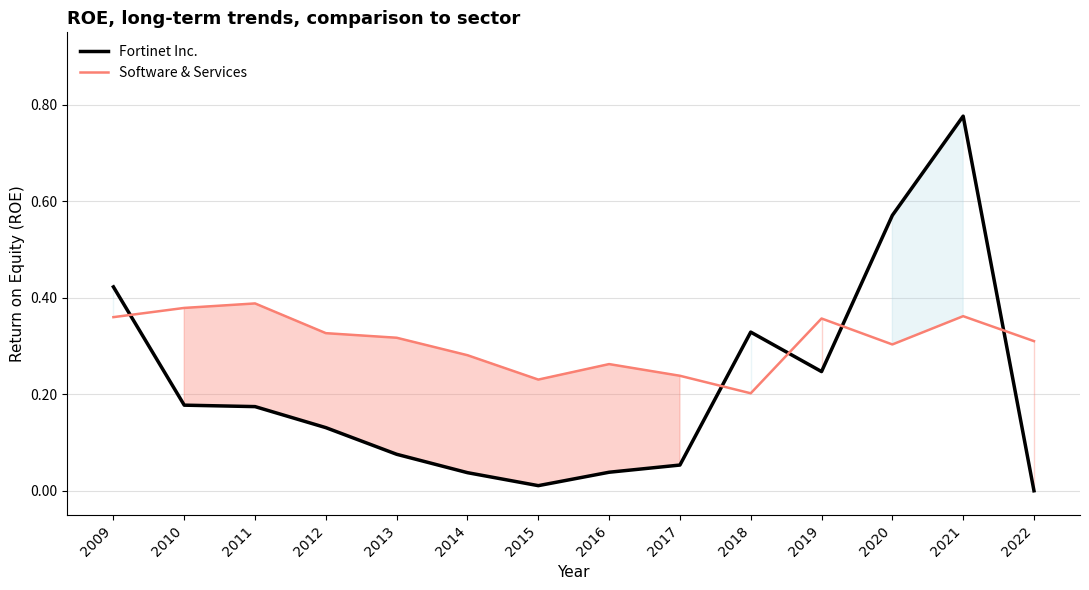

What is the greatest value displayed?

0.8